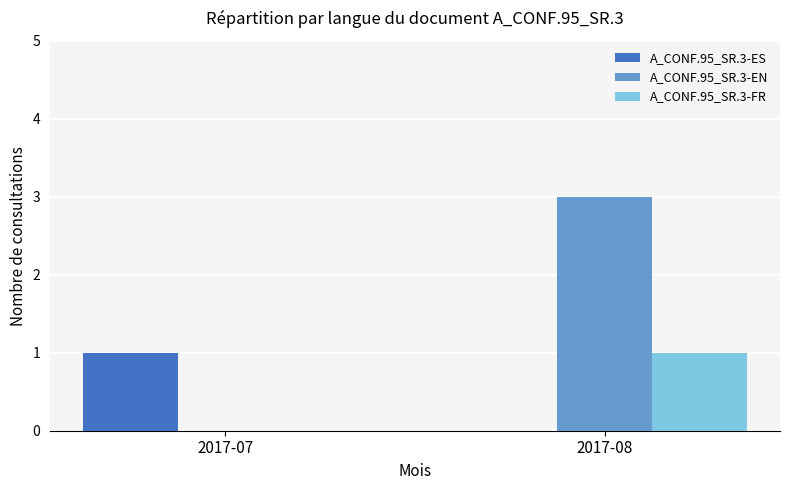

Which category has the highest value in the A_CONF.95_SR.3-EN series?

2017-08